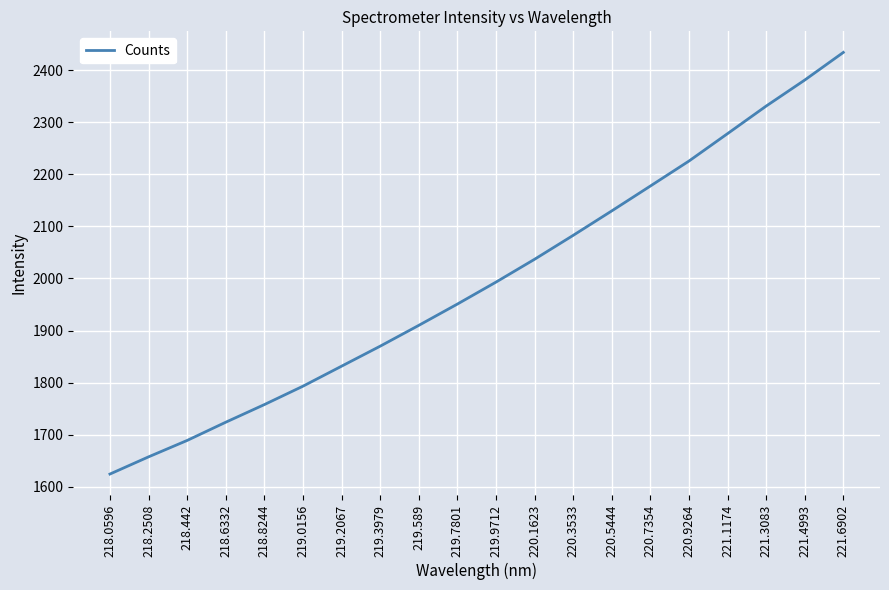

List the labels in order of value, largest first.

221.6902, 221.4993, 221.3083, 221.1174, 220.9264, 220.7354, 220.5444, 220.3533, 220.1623, 219.9712, 219.7801, 219.589, 219.3979, 219.2067, 219.0156, 218.8244, 218.6332, 218.442, 218.2508, 218.0596